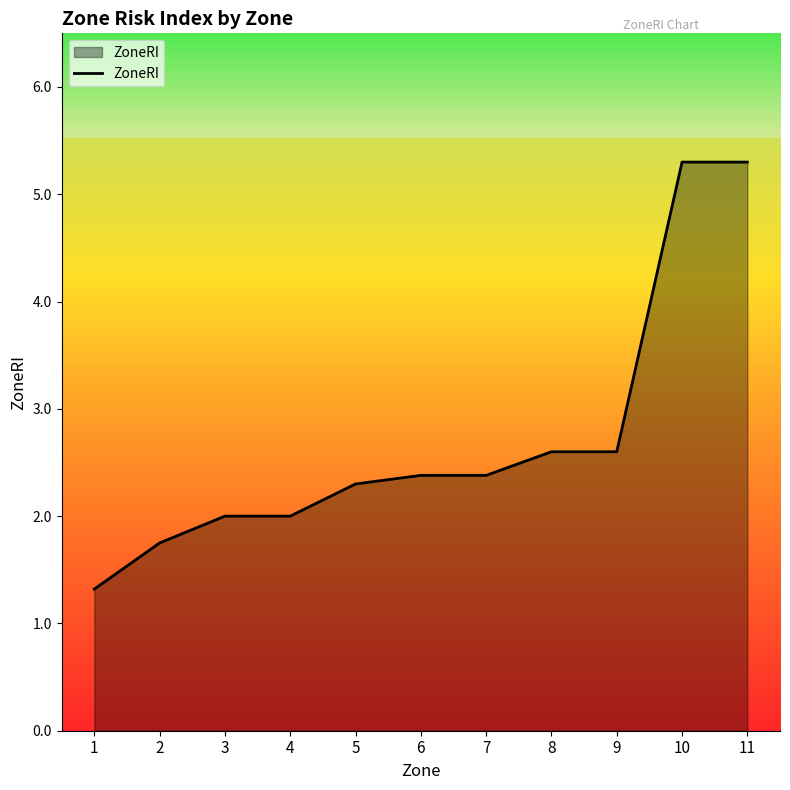

What is the difference between the values at 1 and 11?

4.0